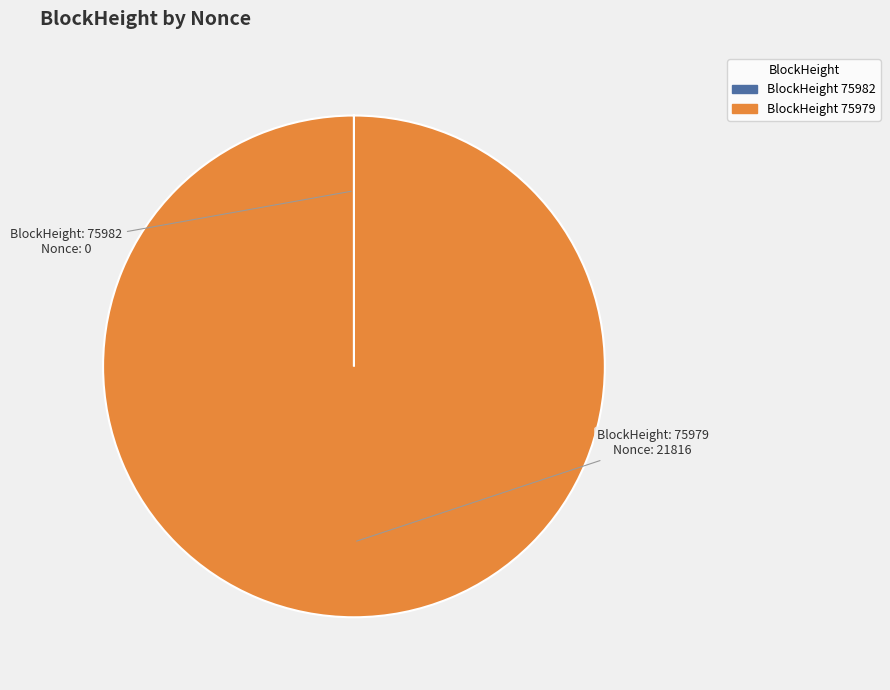

Which category accounts for the majority?

BlockHeight 75979